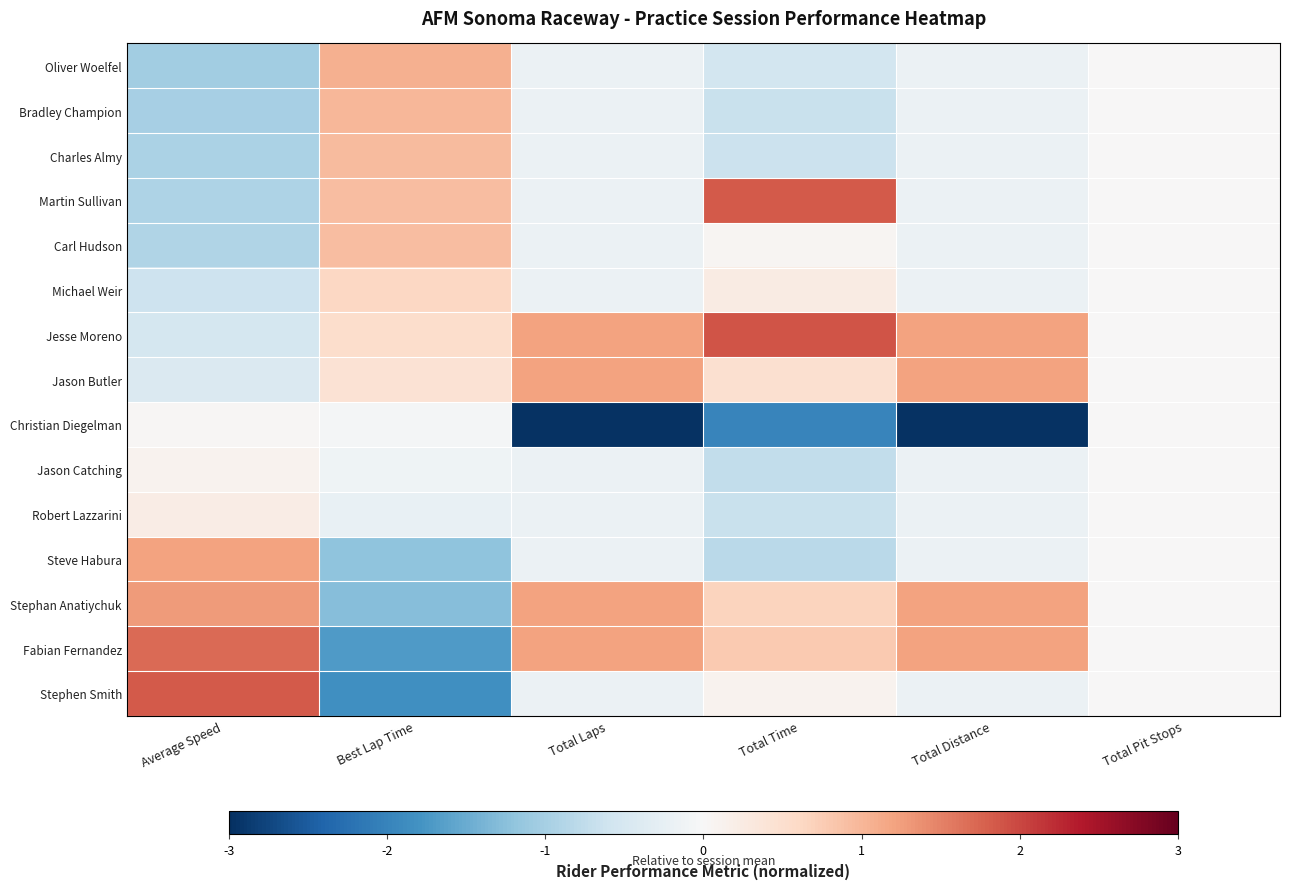

What is the smallest value displayed?

-3.0